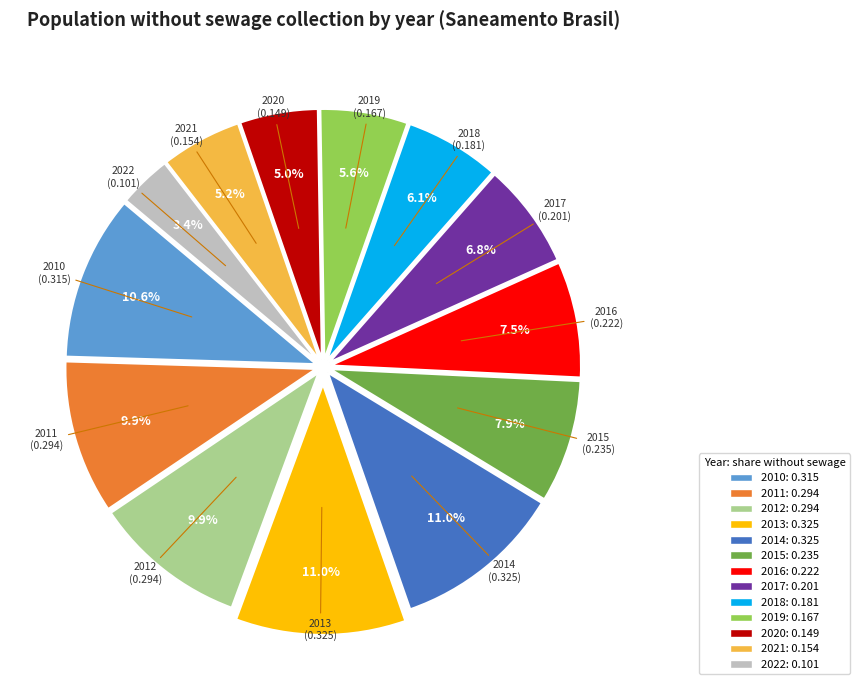

What is the smallest slice in the pie chart?

2022